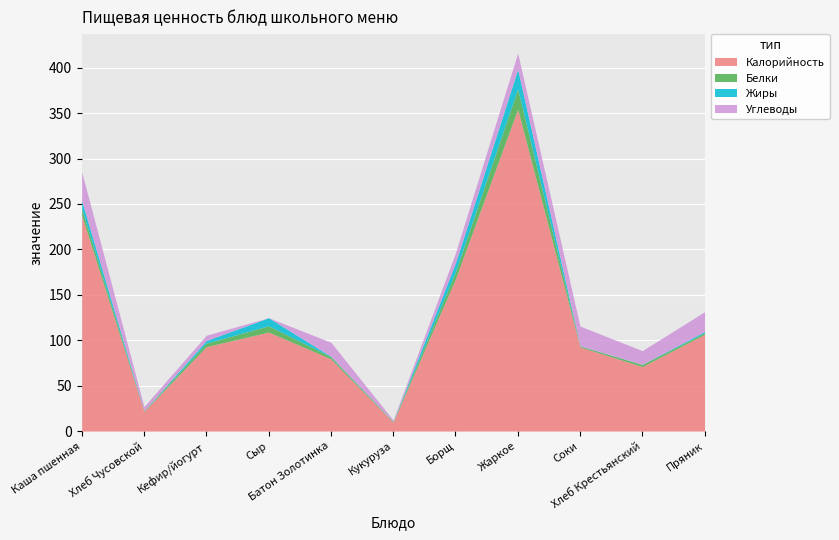

True or false: Жиры and Калорийность cross at least once.

False